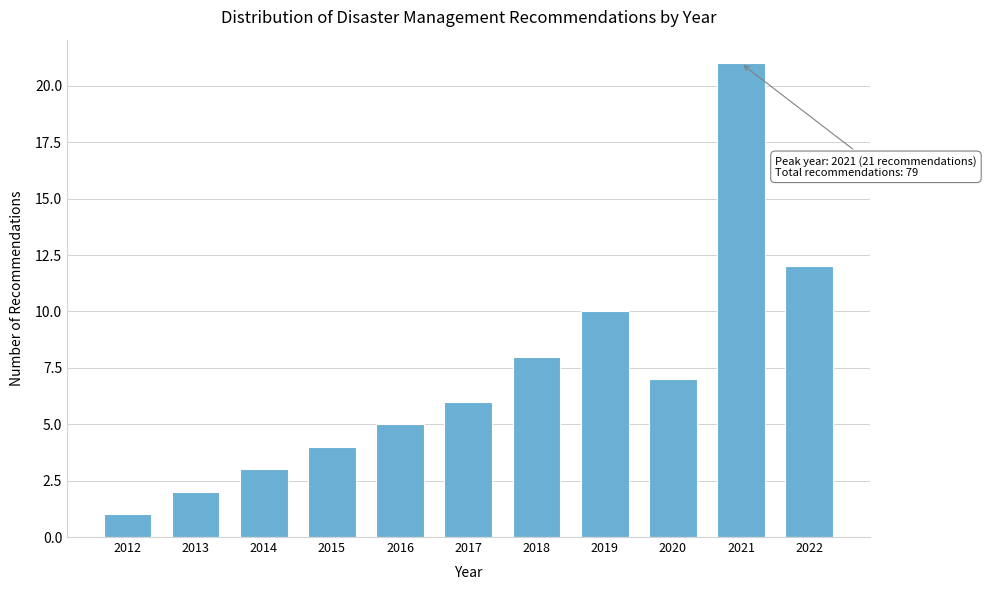

Reading right to left, transcribe all the data shown in this chart.

2022=12	2021=21	2020=7	2019=10	2018=8	2017=6	2016=5	2015=4	2014=3	2013=2	2012=1